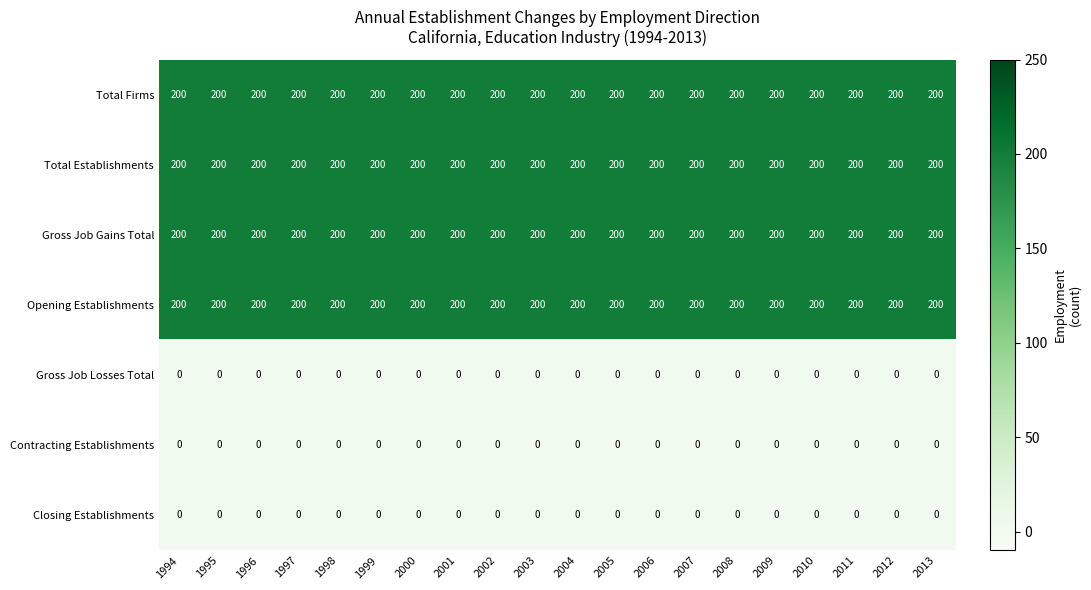

What is the total value across all series at 2012?

800